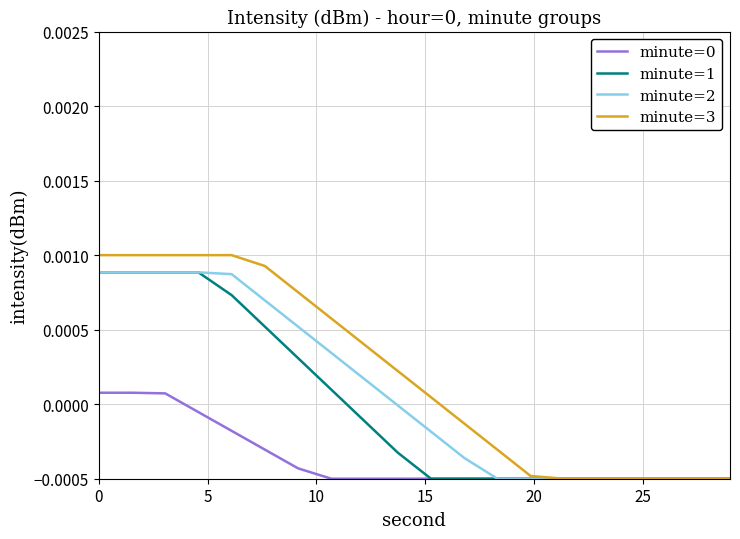

Which series has the largest total across all categories?

minute=3